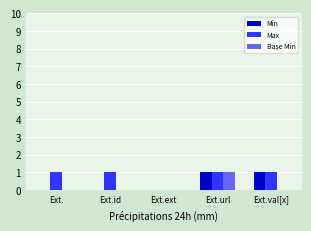

How many series are shown in this chart?

3